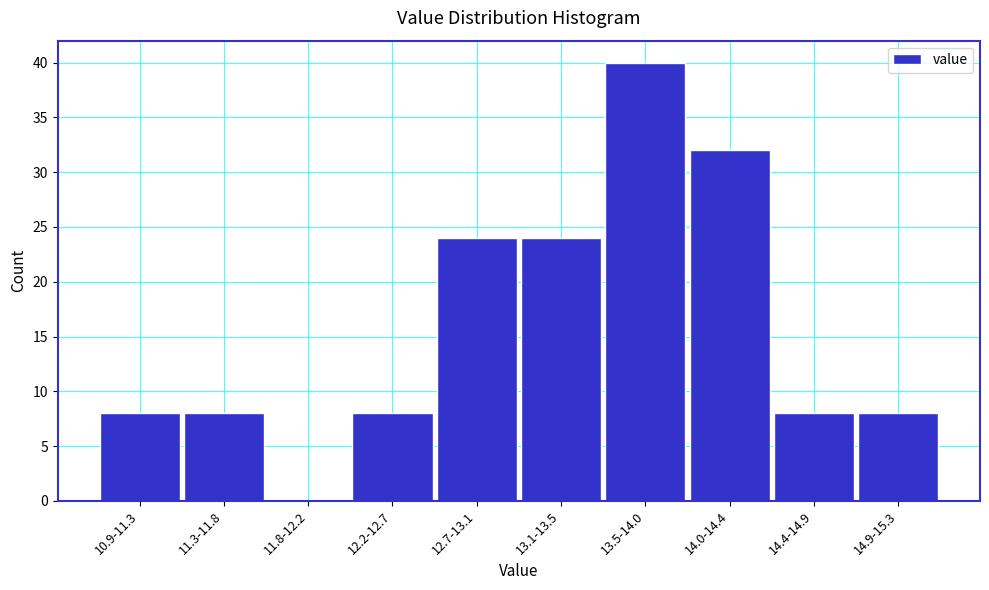

Reading right to left, extract all data points from this chart.

14.9-15.3=8	14.4-14.9=8	14.0-14.4=32	13.5-14.0=40	13.1-13.5=24	12.7-13.1=24	12.2-12.7=8	11.8-12.2=0	11.3-11.8=8	10.9-11.3=8